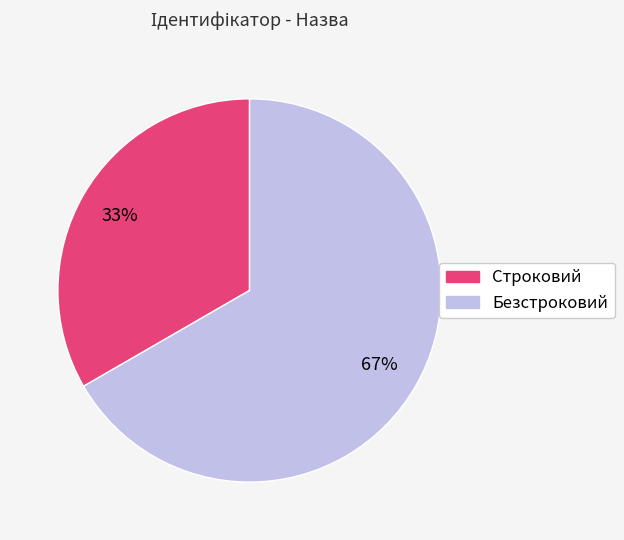

The Безстроковий slice represents 61% of the pie. True or false?

False